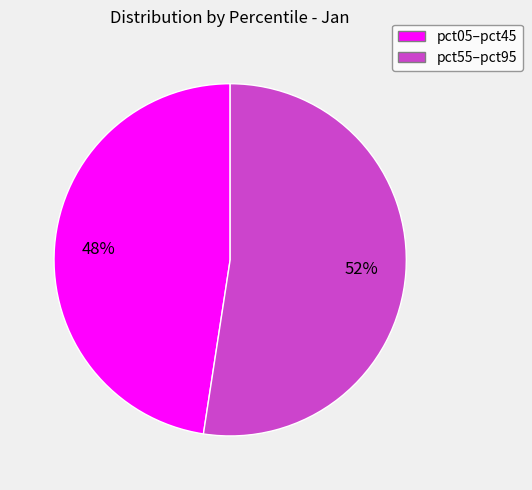

How many segments does this pie chart have?

2